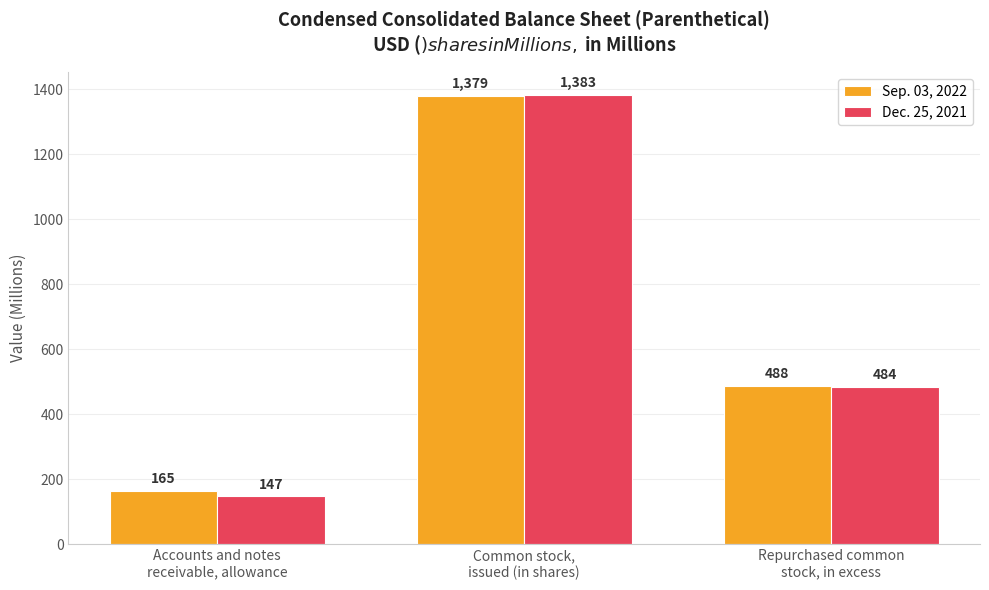

Which category has the highest value in the Sep. 03, 2022 series?

Common stock,
issued (in shares)